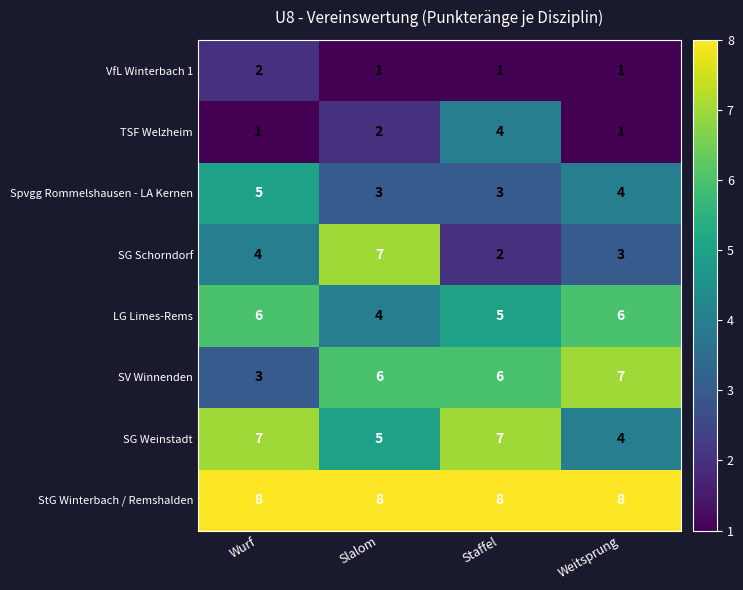

Which series has the widest spread of values?

SG Schorndorf